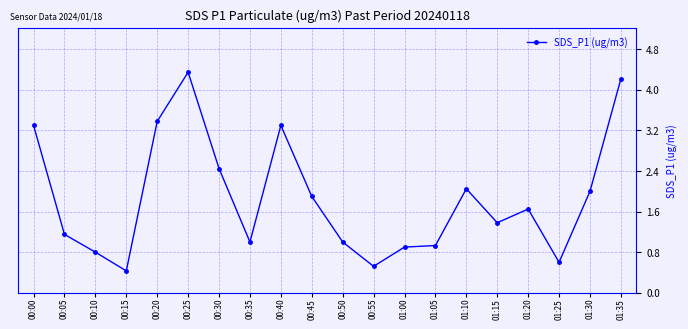

What is the sum of all values?

37.3